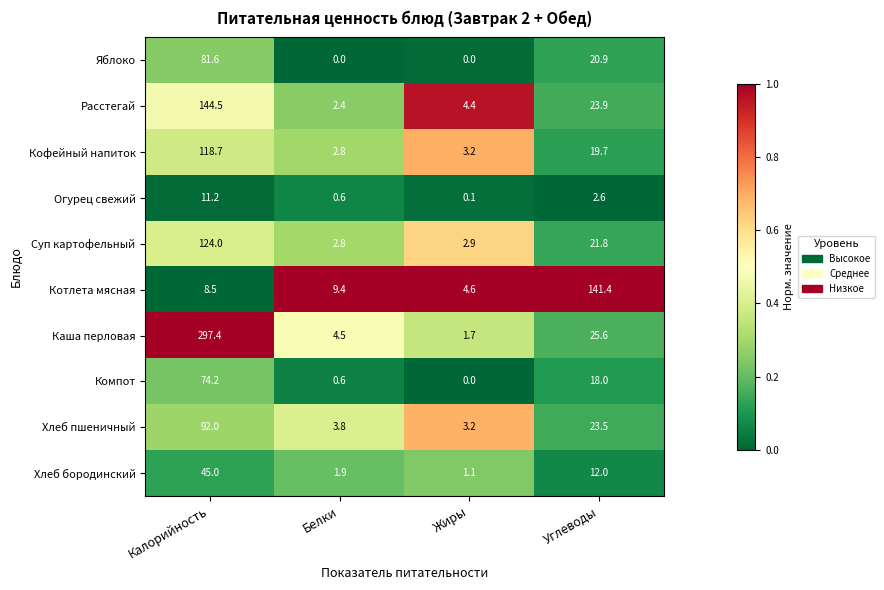

What is the spread (max minus min) of values at Жиры?

4.6